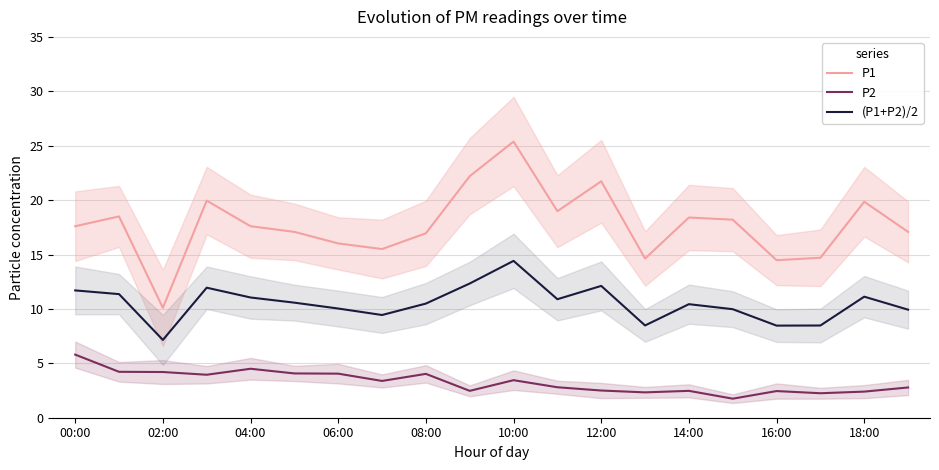

True or false: P2 and P1 cross at least once.

False